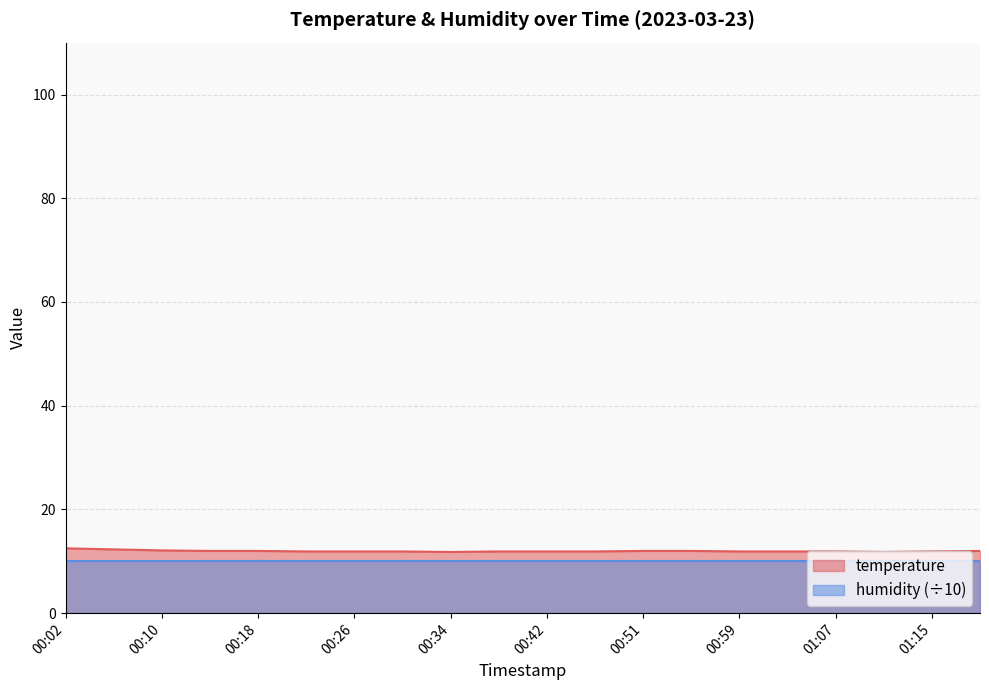

List the labels in order of value, smallest first.

00:34, 01:11, 00:22, 00:26, 00:30, 00:38, 00:42, 00:46, 00:59, 01:03, 01:07, 01:15, 00:14, 00:18, 00:51, 00:55, 01:19, 00:10, 00:06, 00:02